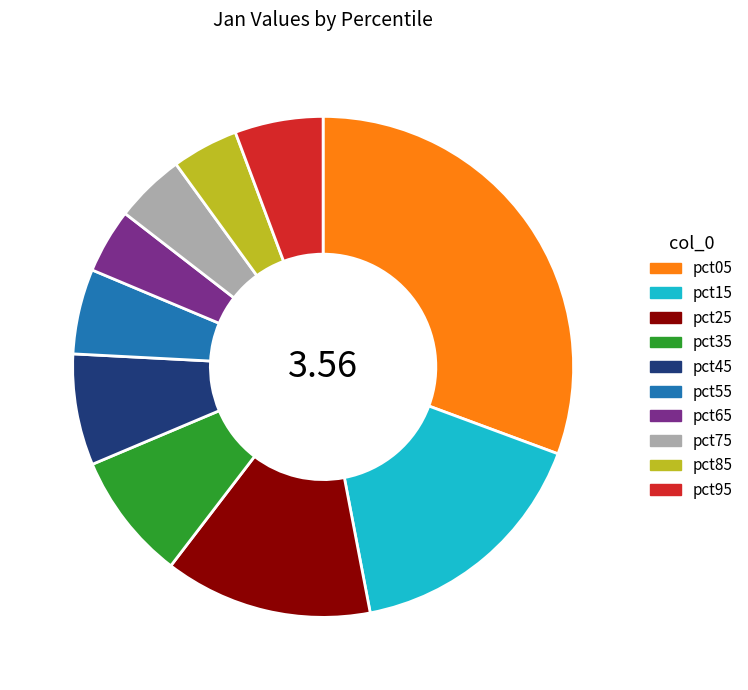

Do pct15 and pct85 together represent more than half of the pie?

No